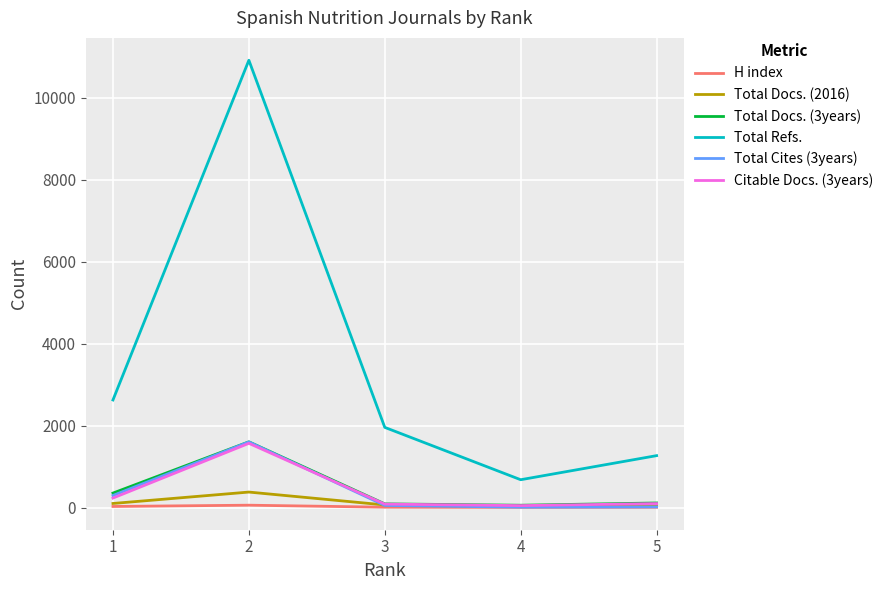

How many categories are shown in the chart?

5